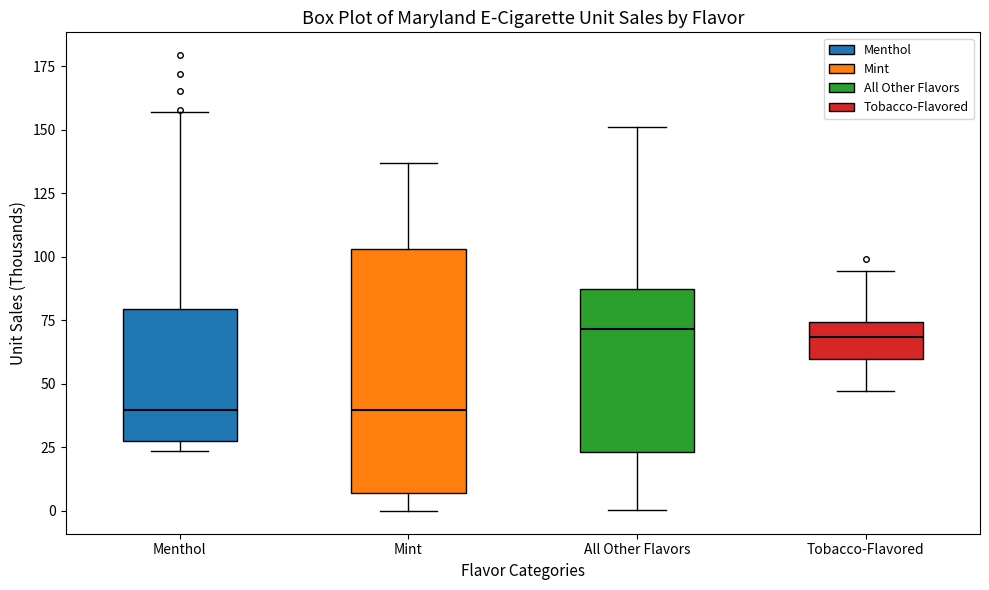

Reading left to right, transcribe this box plot: for each box, give where its median line is, the range the box spans, and where its two whiskers end, as read against the y-axis. The values are not printed on the chart, so give them approximately, as read against the axis.

Menthol: median 40, box 25 to 80, whiskers 25 (just below the box's lower edge) to 155
Mint: median 40, box 5 to 105, whiskers 0 to 135
All Other Flavors: median 70, box 25 to 85, whiskers 0 to 150
Tobacco-Flavored: median 70, box 60 to 75, whiskers 45 to 95